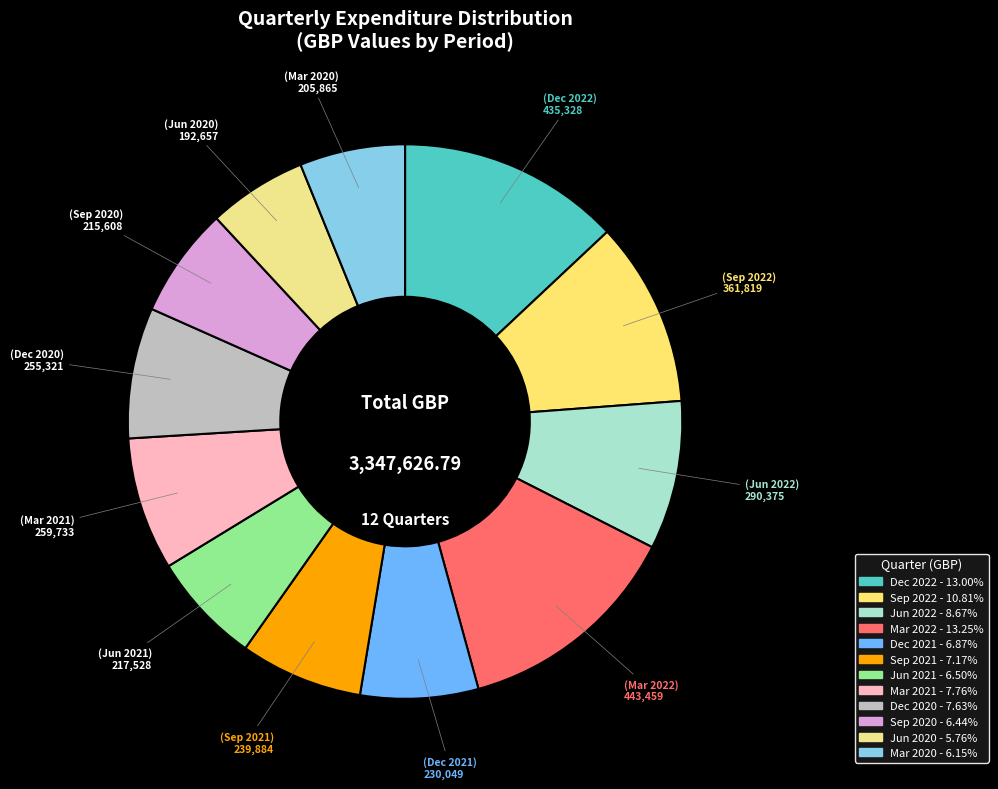

To the nearest percent, what percentage of the pie is Dec 2020?

8%